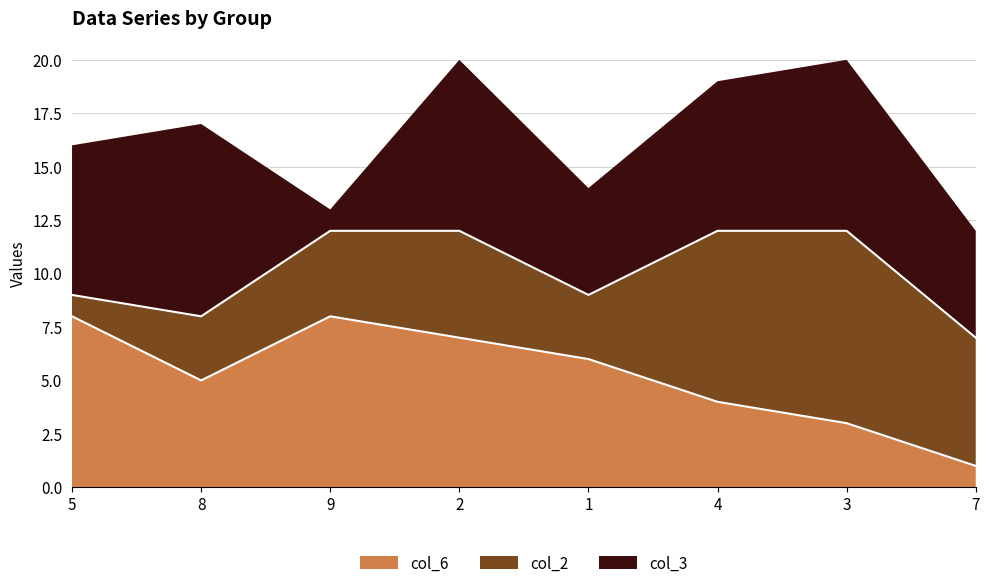

Is the value of col_6 at 2 greater than the value of col_3 at 9?

Yes